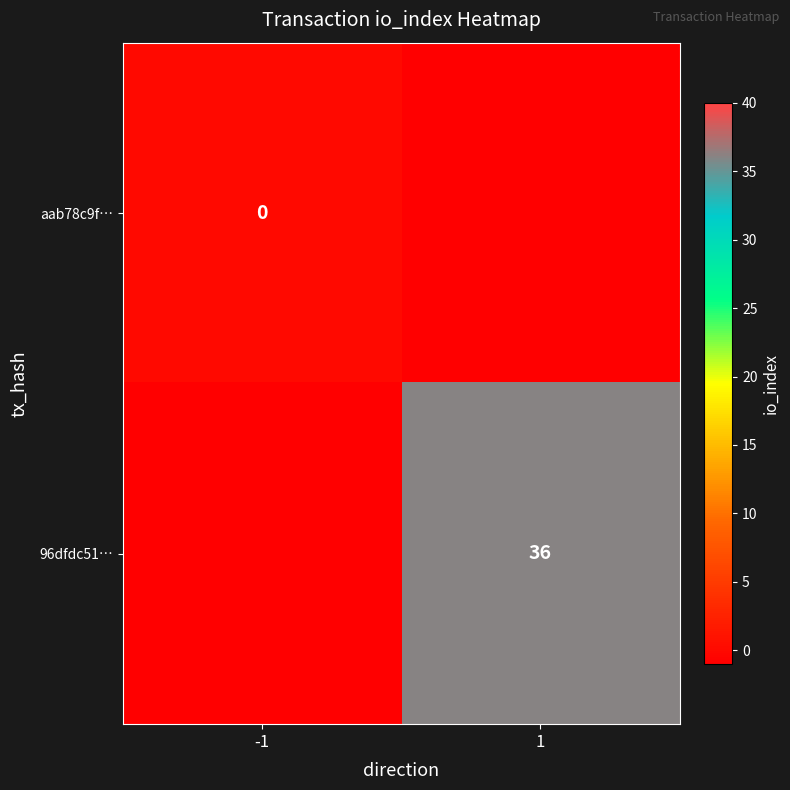

The value of 96dfdc51… at 1 is 58. True or false?

False